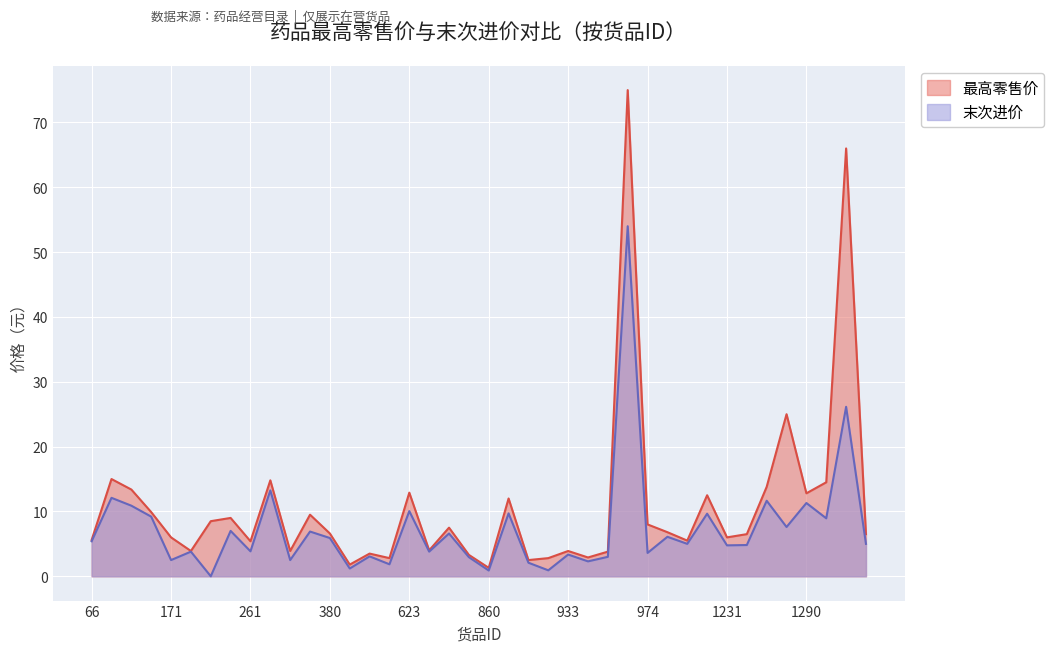

What is the value of the 最高零售价 point at the 1st from the left?

5.6